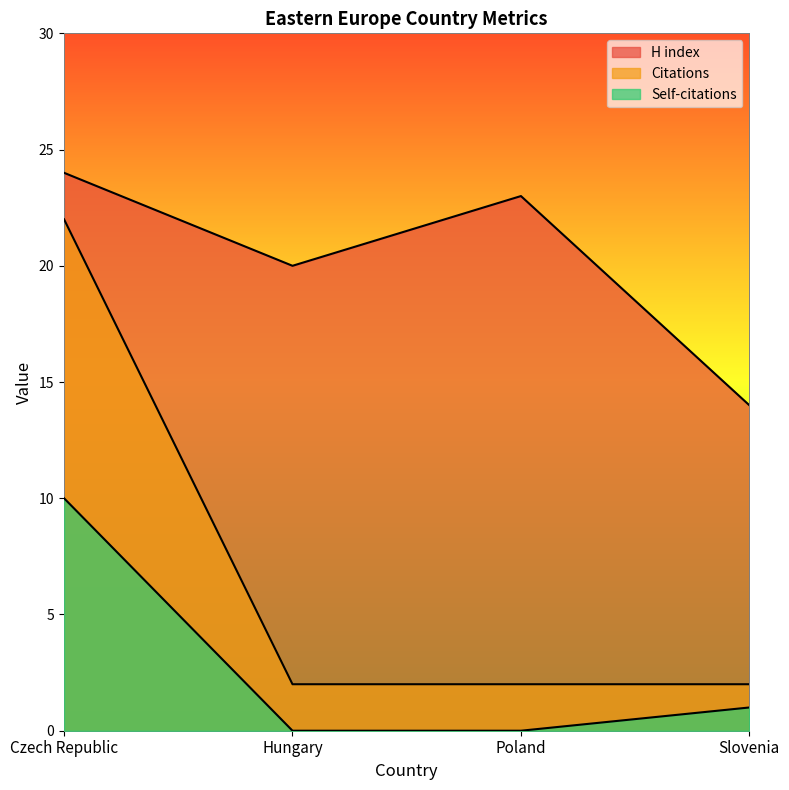

List the labels in order of Citations value, smallest first.

Hungary, Poland, Slovenia, Czech Republic